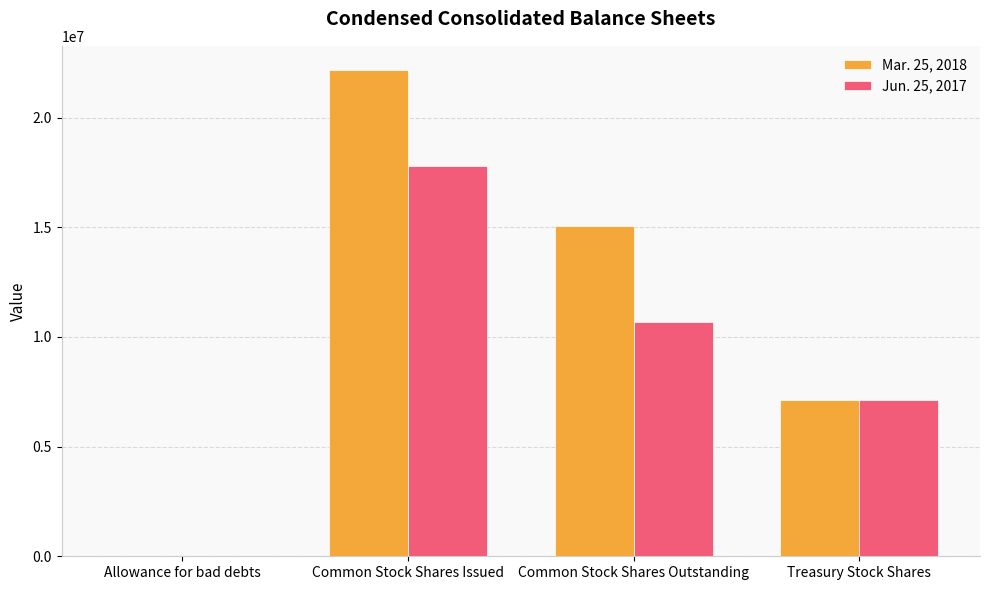

Reading left to right, what are all the values shown in this chart?

Mar. 25, 2018: 298	22166674	15047274	7119400
Jun. 25, 2017: 249	17786049	10666649	7119400